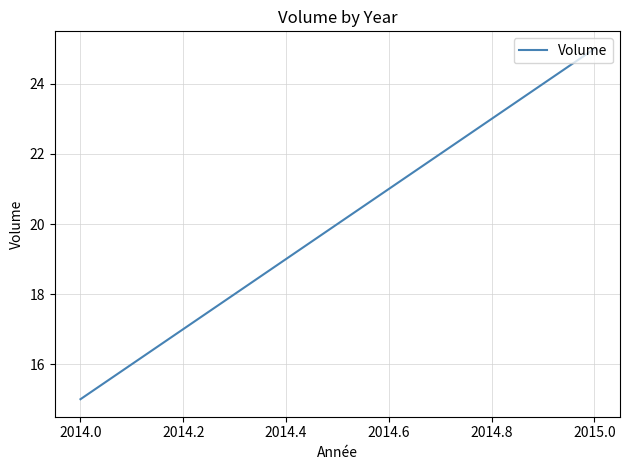

Reading right to left, what are all the values shown in this chart?

25	15